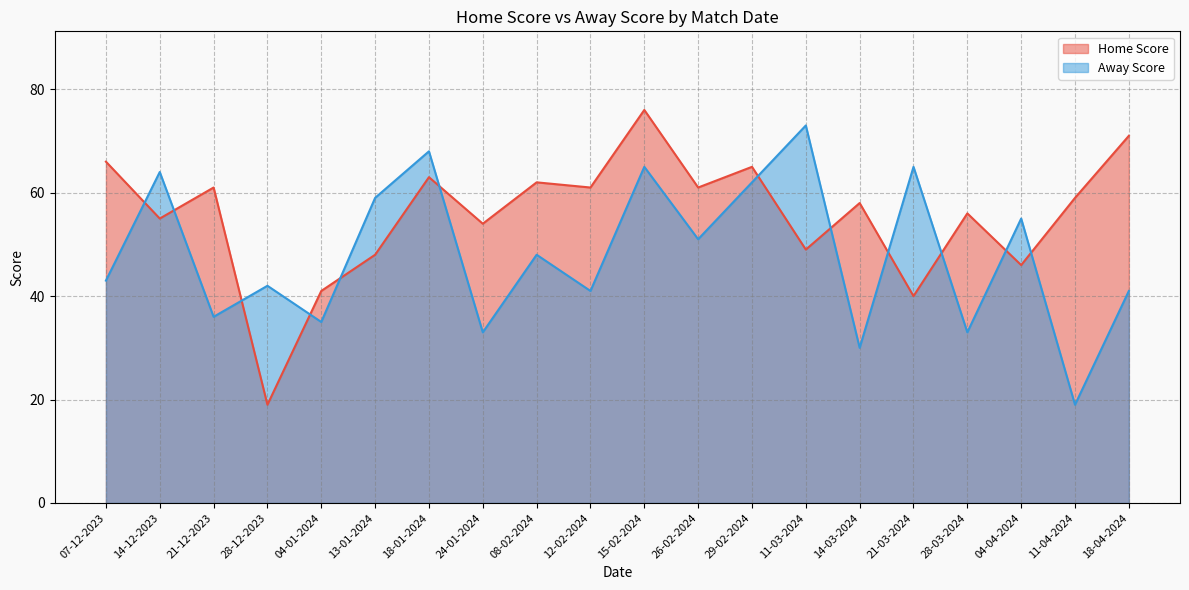

What value does the Away Score series have at 15-02-2024, to the nearest 5?

65